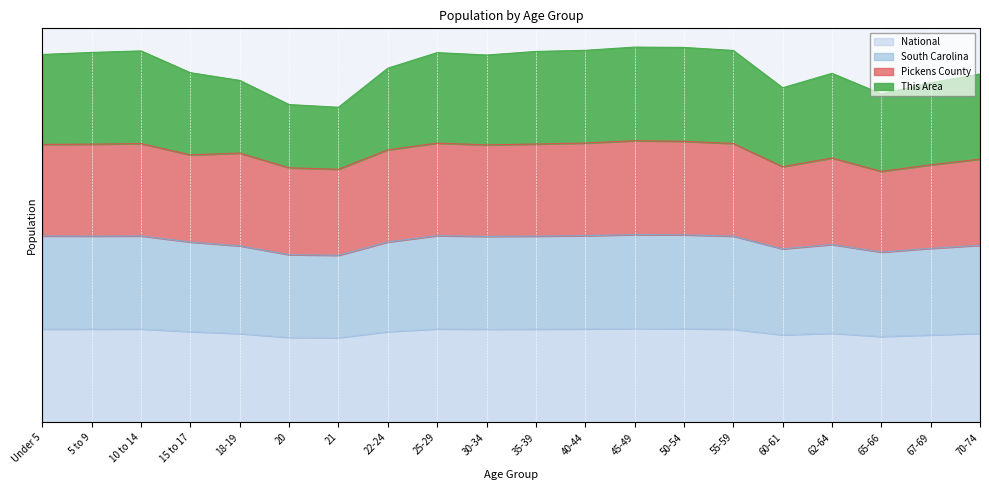

What is the greatest value displayed?

2.0